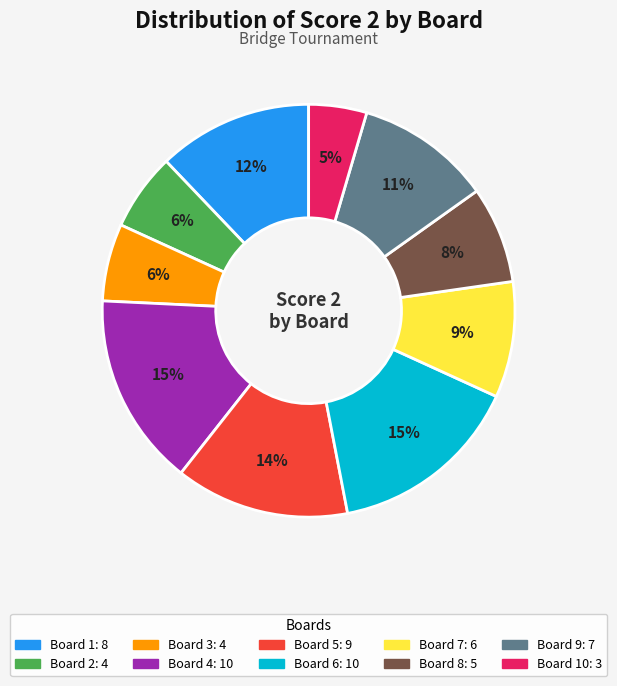

To the nearest percent, what is the average slice percentage?

10%